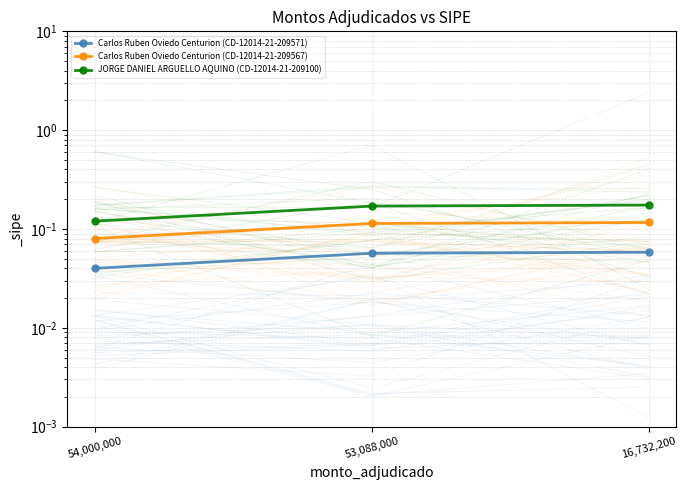

What is the maximum value for Carlos Ruben Oviedo Centurion (CD-12014-21-209571)?

0.1